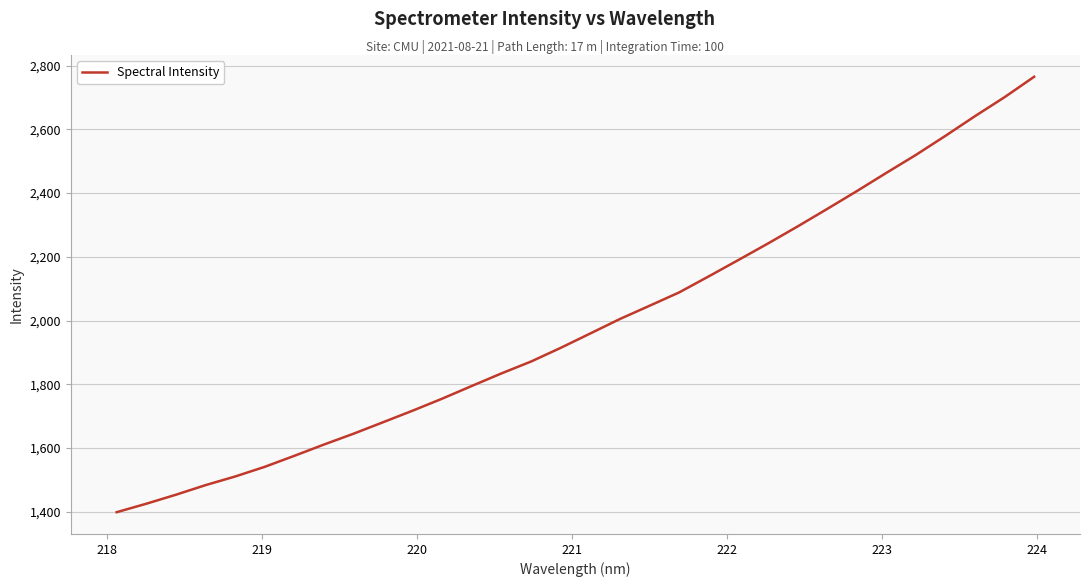

What is the maximum value shown in the chart?

2764.7